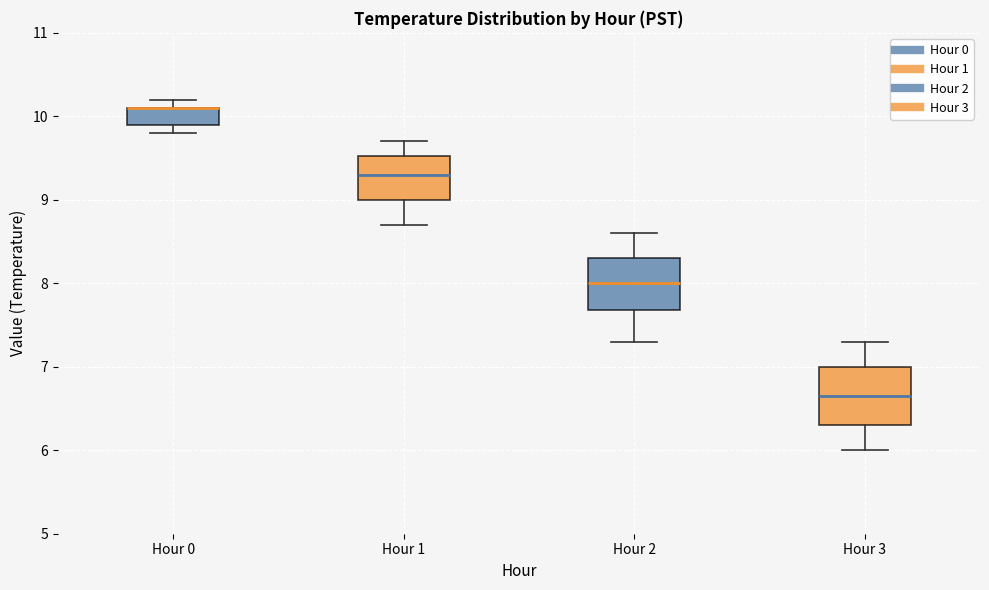

Reading left to right, read every box against the y-axis: the position of its median line, the range the box covers, and the ends of its whiskers. The values are not printed on the chart, so give them approximately, as read against the axis.

Hour 0: median 10.1 (drawn on the box's upper edge), box 9.9 to 10.1, whiskers 9.8 to 10.2
Hour 1: median 9.3, box 9.0 to 9.5, whiskers 8.7 to 9.7
Hour 2: median 8.0, box 7.7 to 8.3, whiskers 7.3 to 8.6
Hour 3: median 6.7, box 6.3 to 7.0, whiskers 6.0 to 7.3